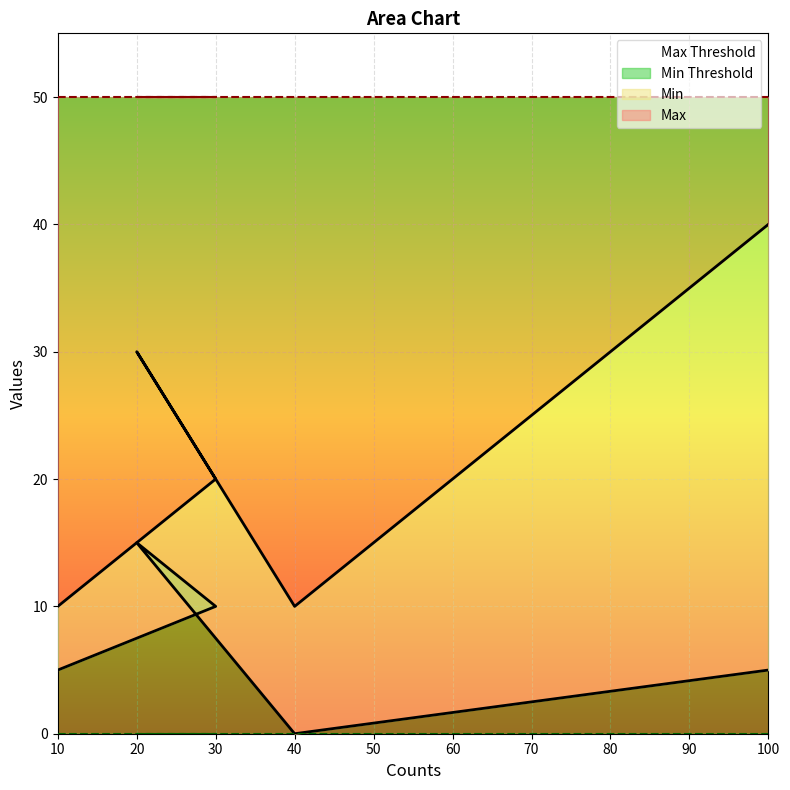

True or false: Min and Max cross at least once.

False